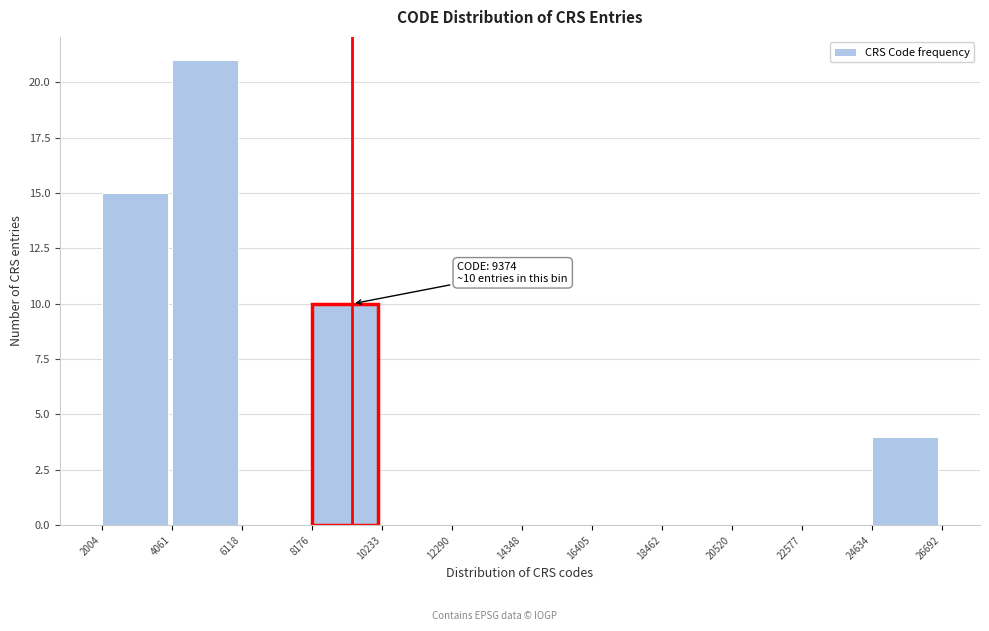

Which range on the x-axis has the tallest bar?

4061 to 6118